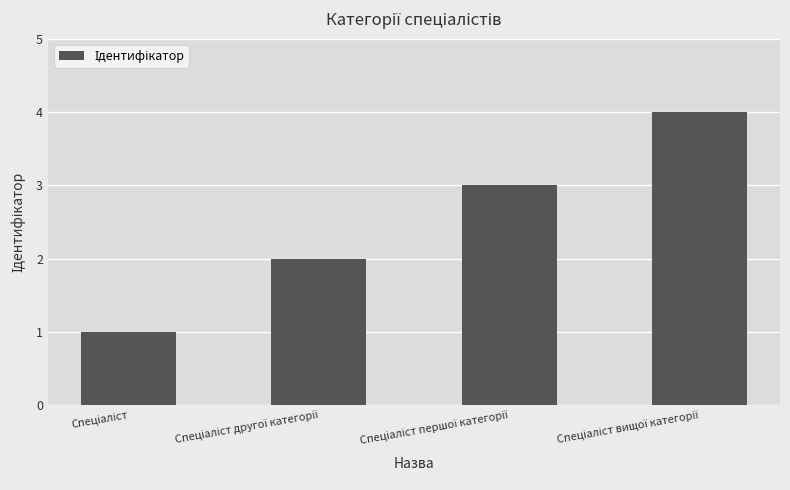

What is the sum of all values?

10